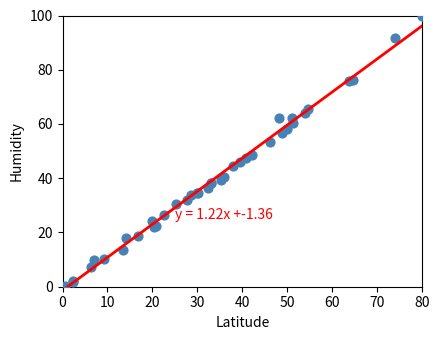

What Y value in the scatter plot is closest to 50?

48.5